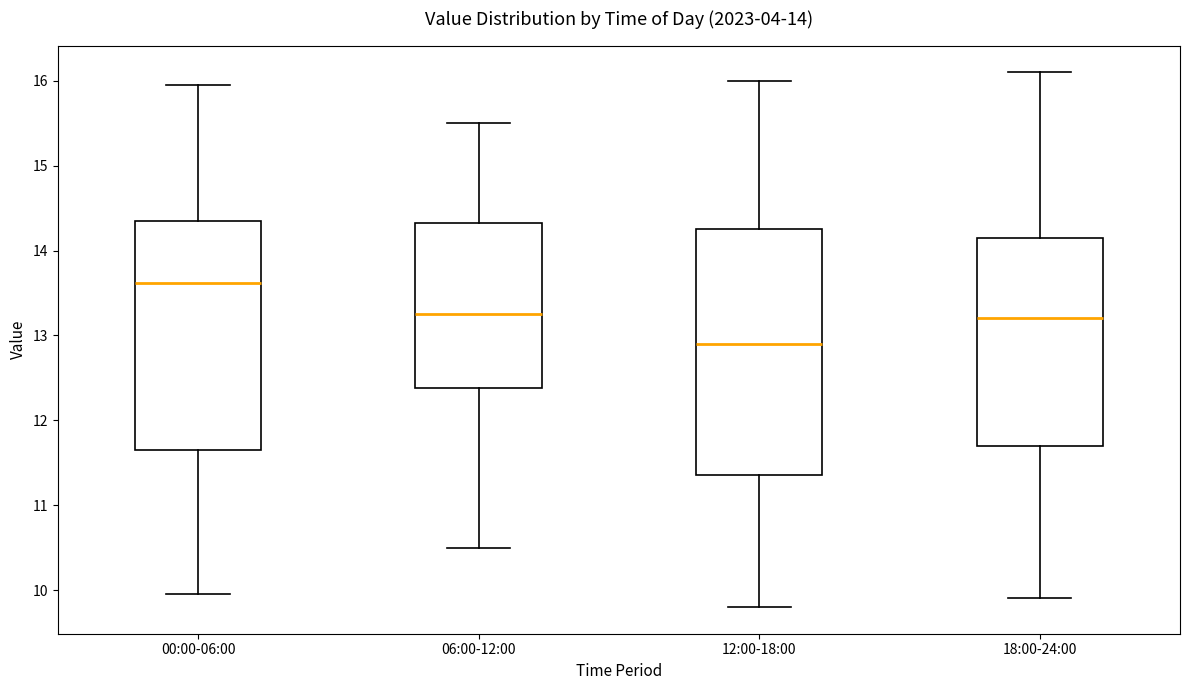

Which box is the tallest, from its lower edge to its upper edge?

12:00-18:00